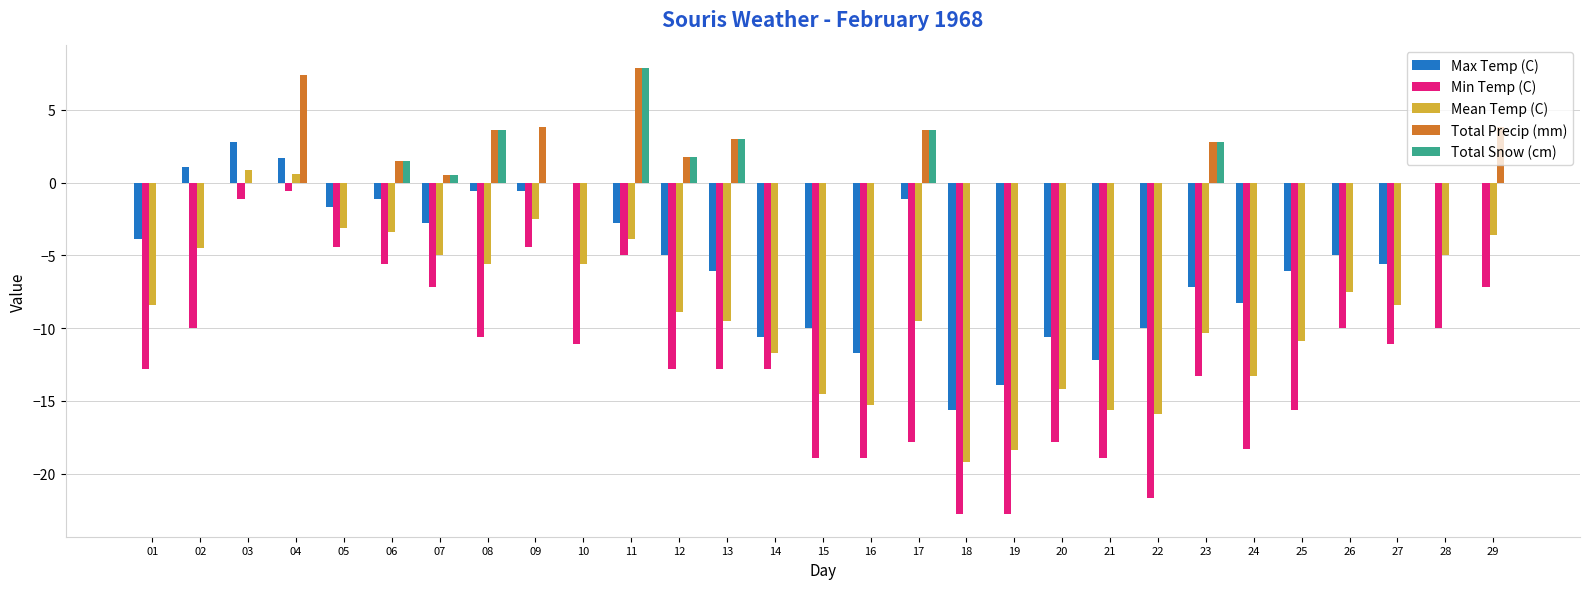

What is the sum of all Total Snow (cm) values?

24.7